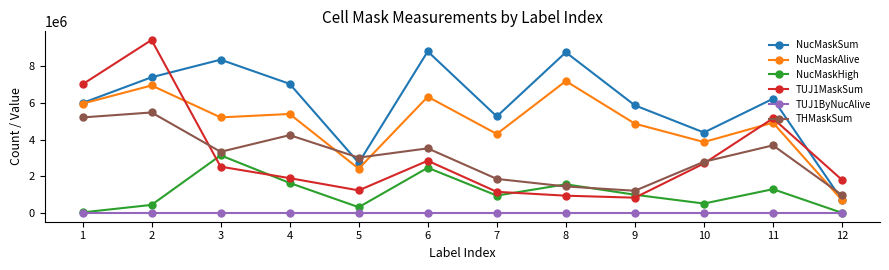

At which category is the sum across all series the highest?

2